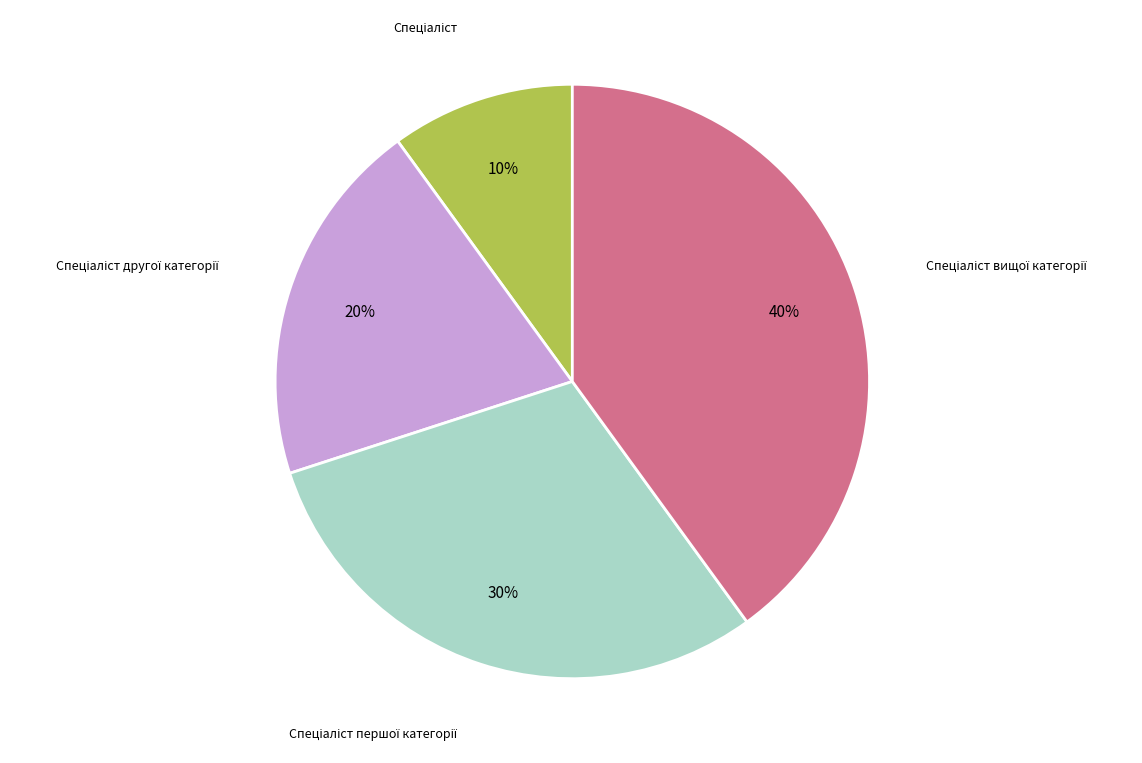

Is there any slice that represents more than half of the pie?

No